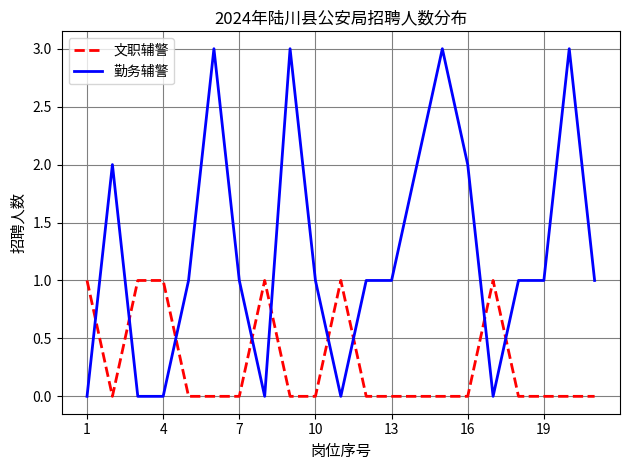

What is the maximum value shown in the chart?

3